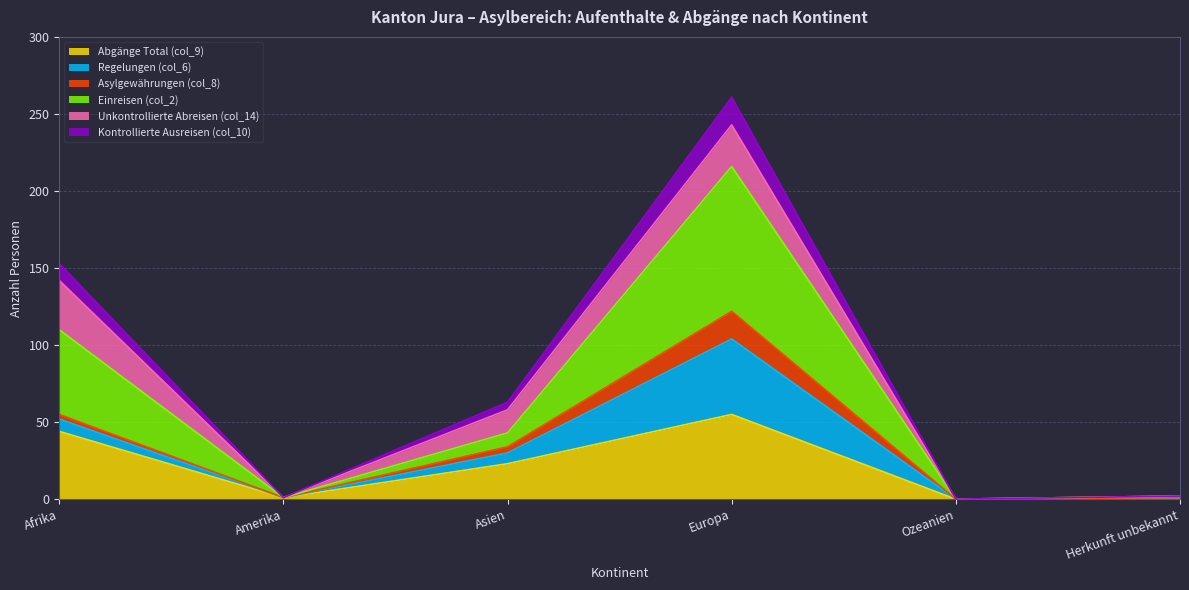

True or false: Abgänge Total (col_9) and Kontrollierte Ausreisen (col_10) intersect in this chart.

False